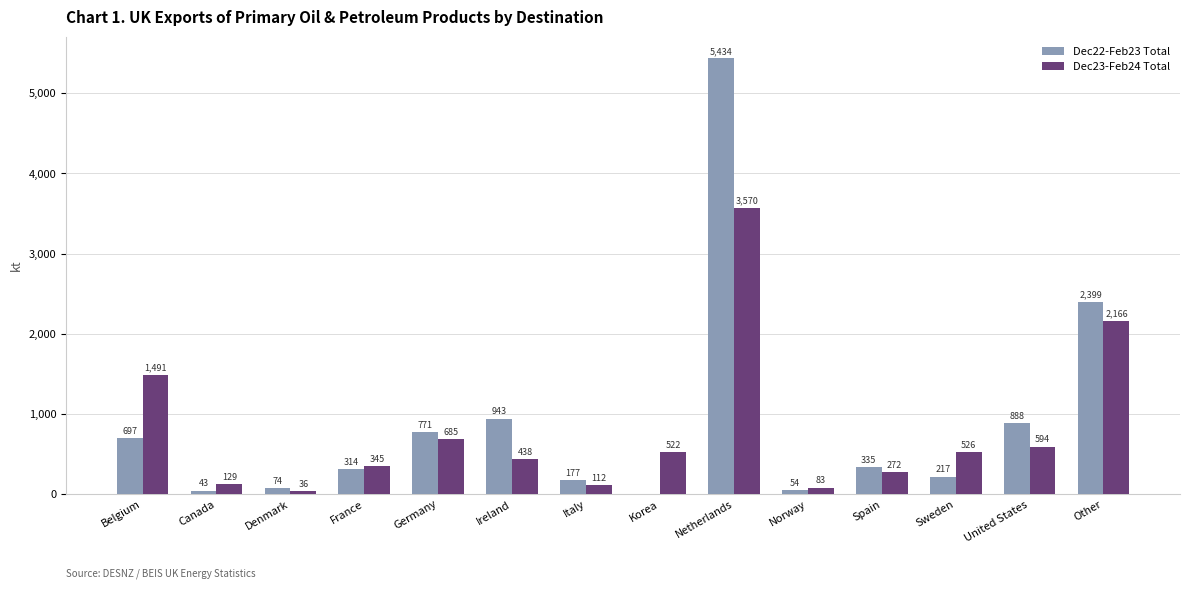

Are the bars grouped side by side (vs. stacked)?

Yes